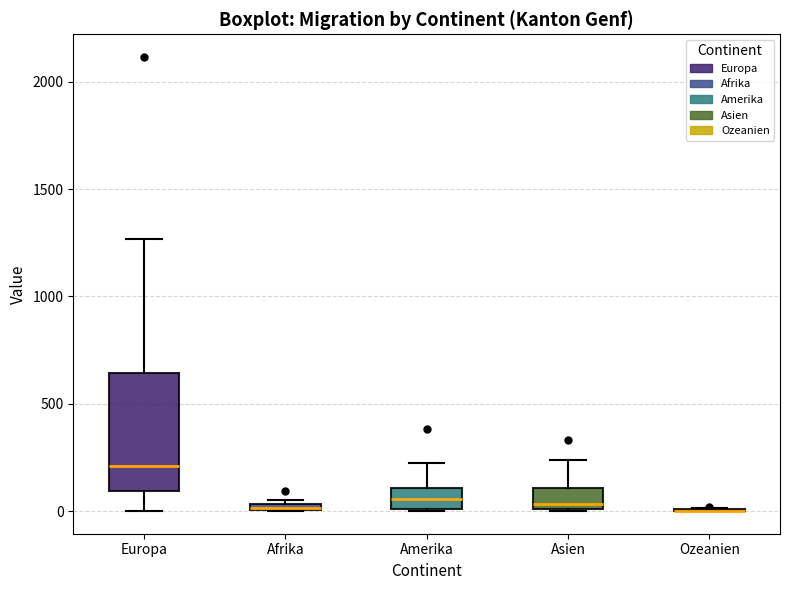

Comparing the boxes themselves (not the whiskers), which one is the tallest?

Europa